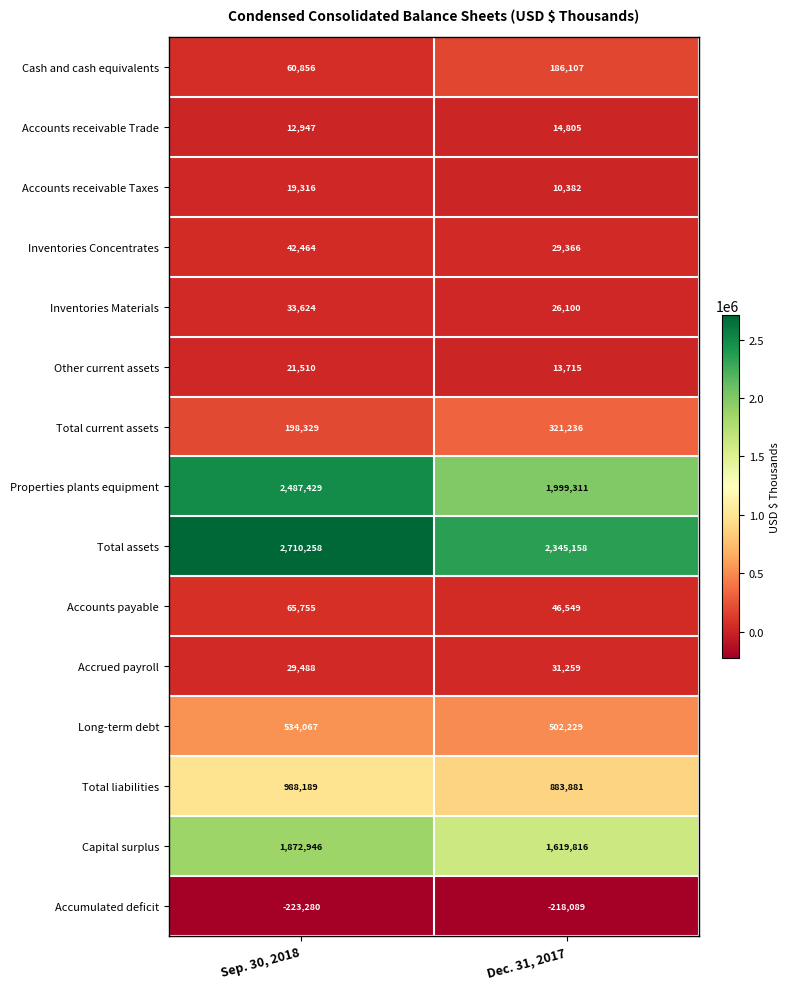

What is the sum of the Inventories Concentrates values at Dec. 31, 2017 and Sep. 30, 2018?

71830